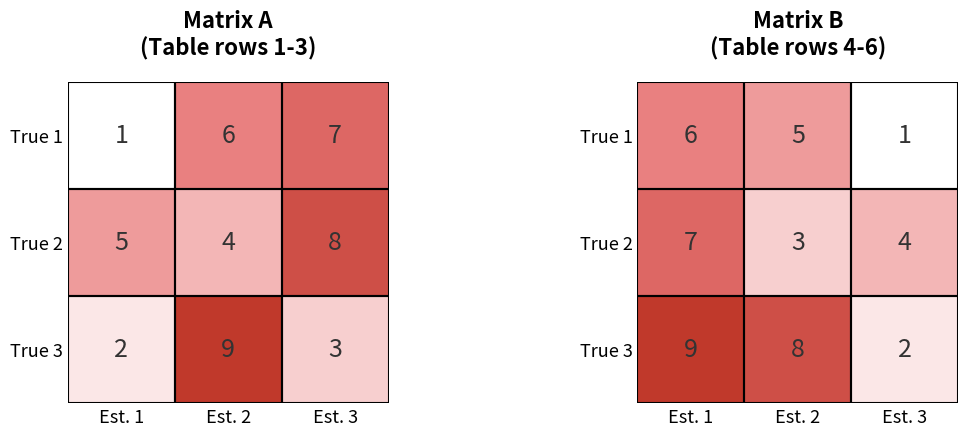

At Est. 3, list the series in order from smallest to largest.

True 1, True 3, True 2